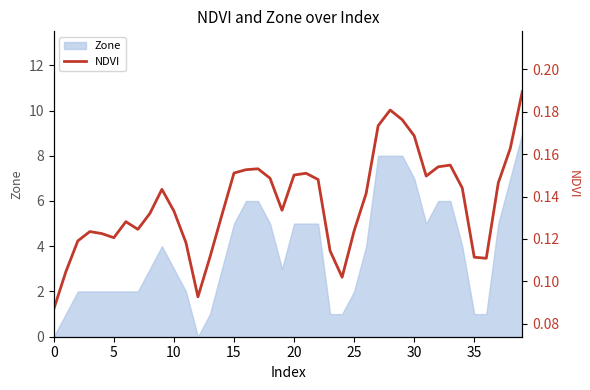

How many categories are shown in the chart?

40